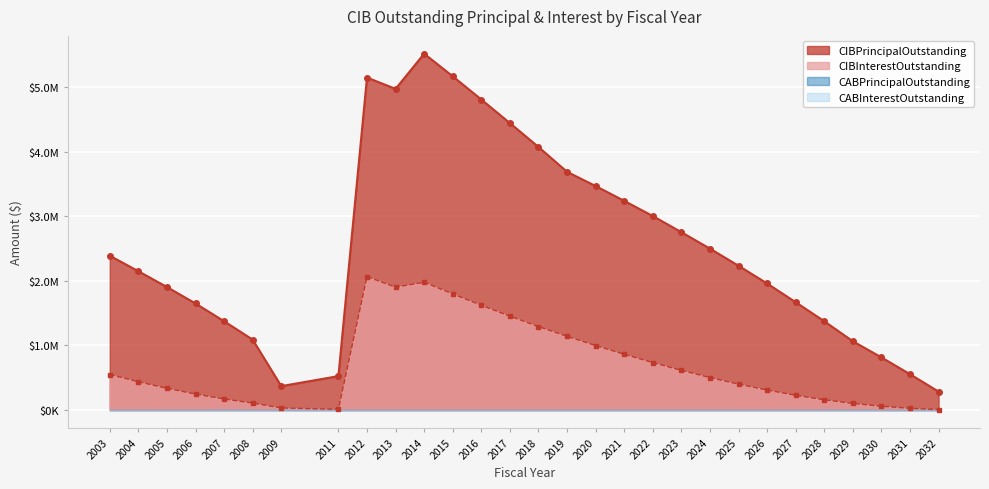

What is the sum of the CIBPrincipalOutstanding values at 2021 and 2027?

4910000.0